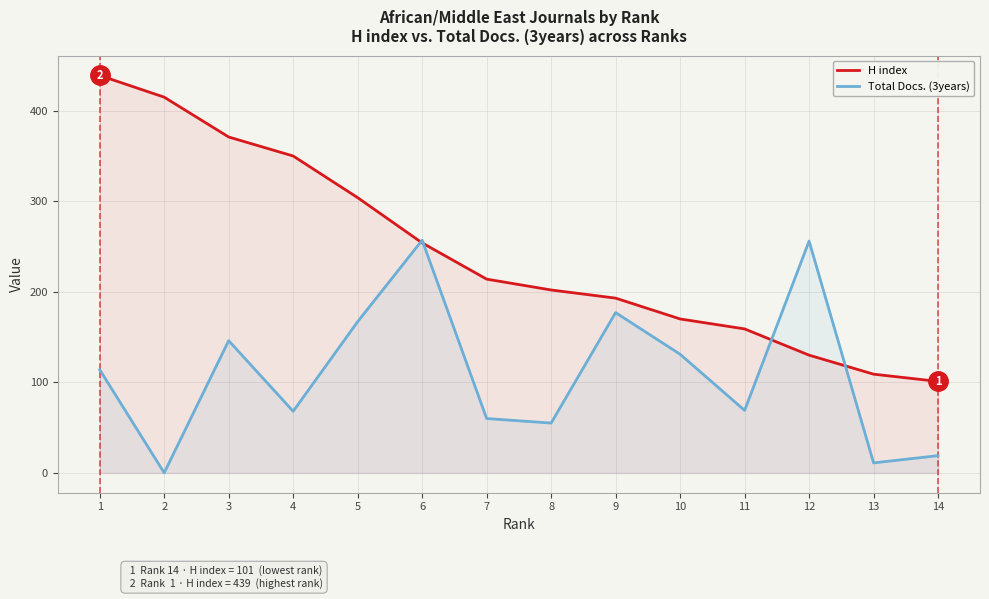

True or false: Total Docs. (3years) and H index cross at least once.

True